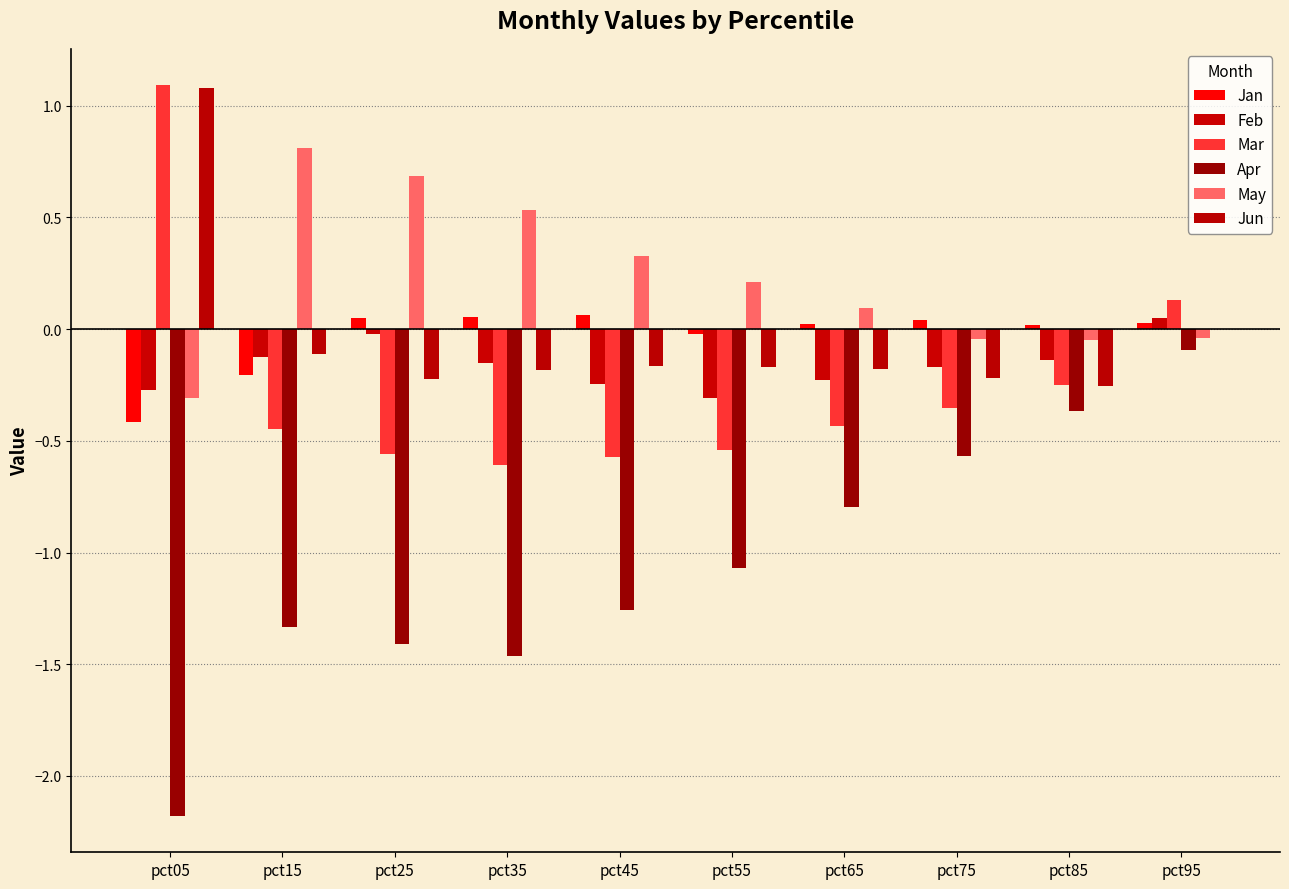

Which series has the widest spread of values?

Apr